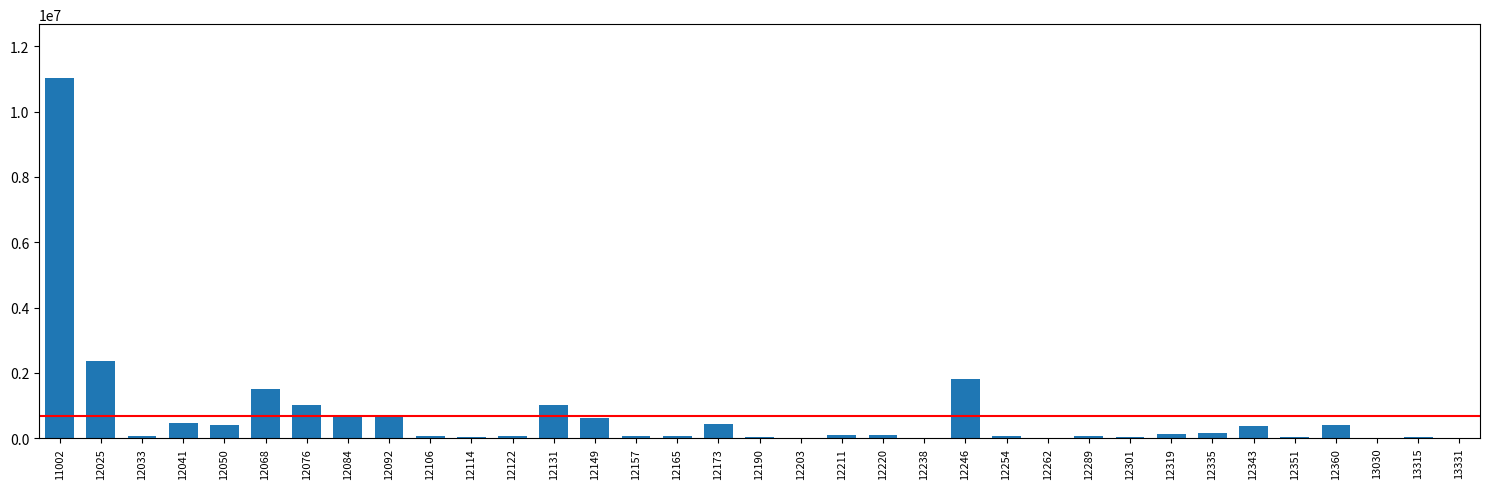

The value at 12131 is 465659. True or false?

False